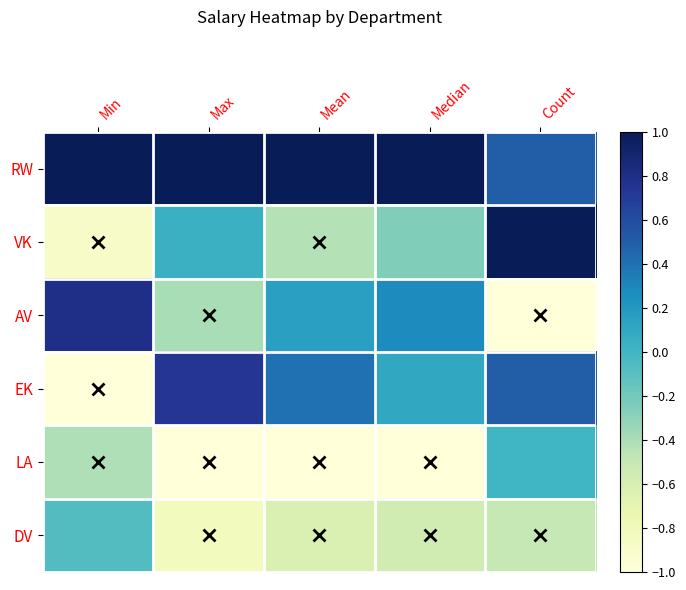

Reading right to left, list all the values displayed in this chart.

RW: Count=0.5	Median=1.0	Mean=1.0	Max=1.0	Min=1.0
VK: Count=1.0	Median=-0.3	Mean=-0.4	Max=0.0	Min=-0.9
AV: Count=-1.0	Median=0.3	Mean=0.2	Max=-0.4	Min=0.8
EK: Count=0.5	Median=0.1	Mean=0.4	Max=0.7	Min=-1.0
LA: Count=0.0	Median=-1.0	Mean=-1.0	Max=-1.0	Min=-0.4
DV: Count=-0.5	Median=-0.6	Mean=-0.6	Max=-0.8	Min=-0.1